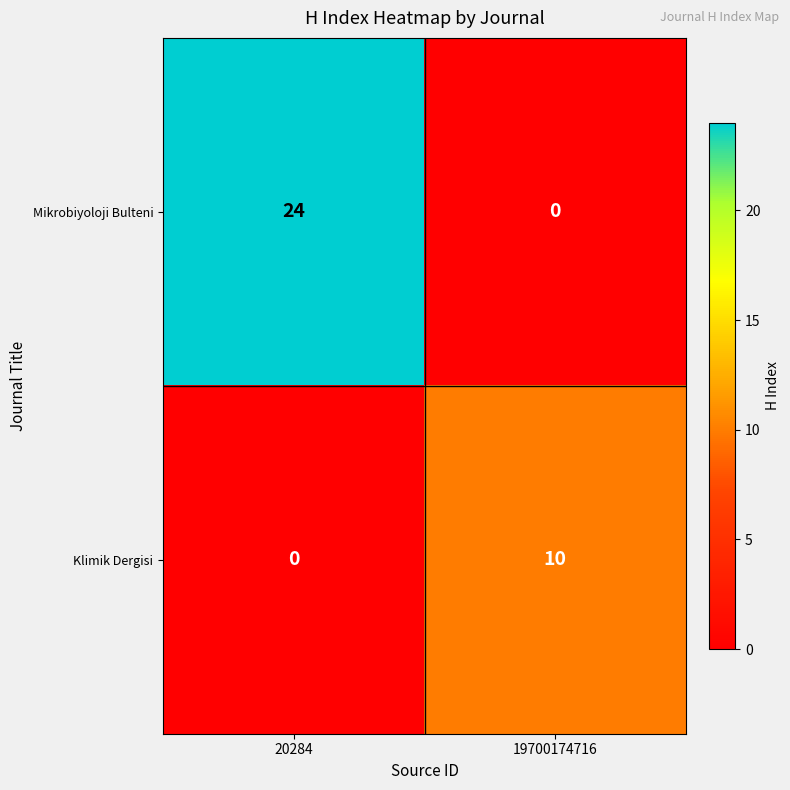

List the series in order of their overall mean, highest first.

Mikrobiyoloji Bulteni, Klimik Dergisi